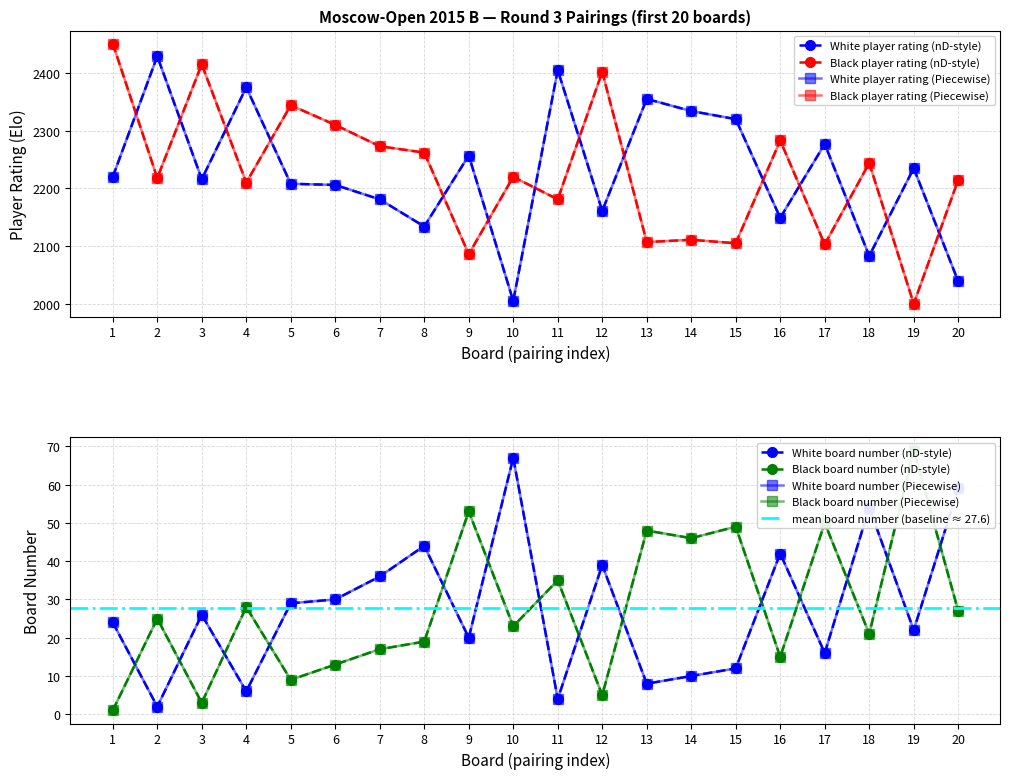

True or false: Black board number has a value of 15 at 16.

True